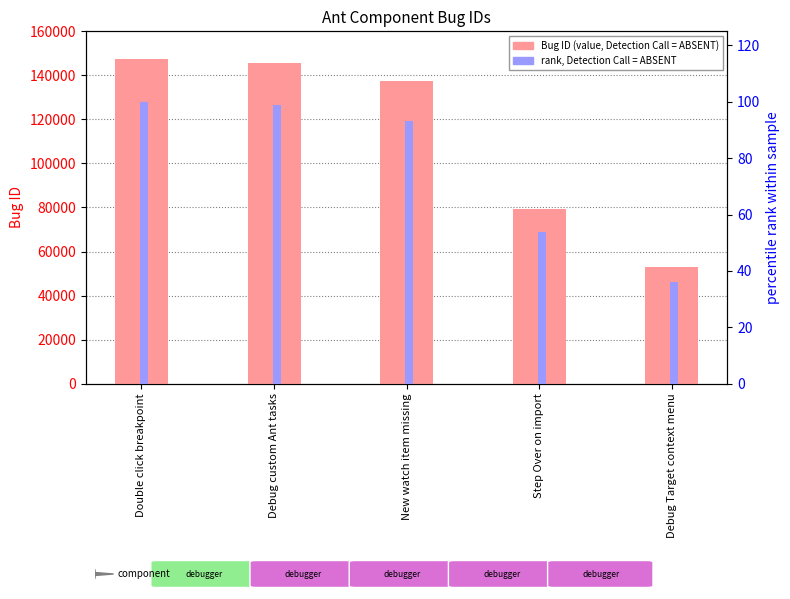

What position from the left is Step Over on import?

4